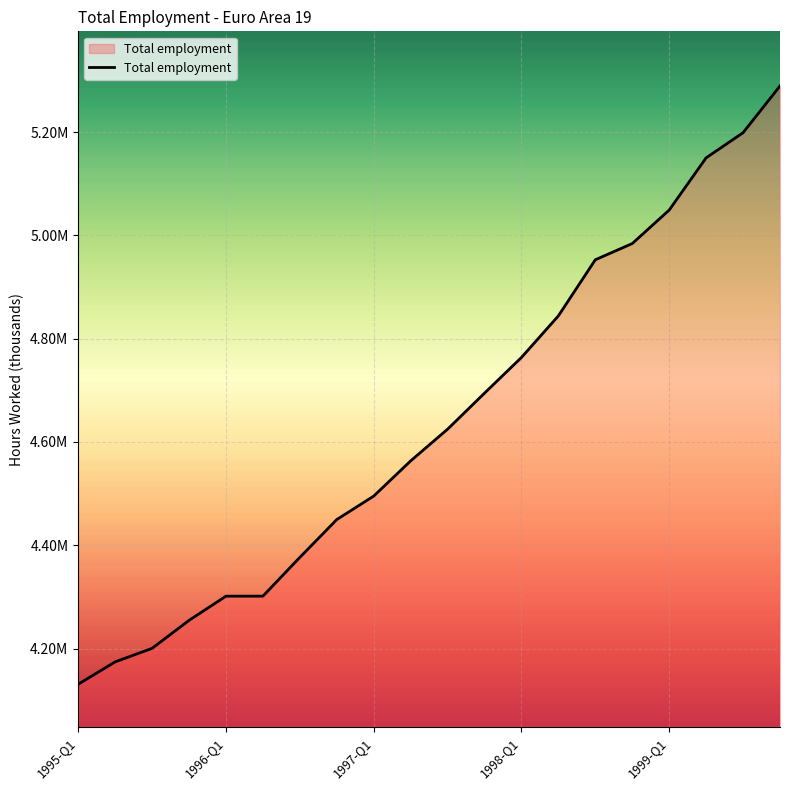

At which label does the data first exceed 4624757?

10